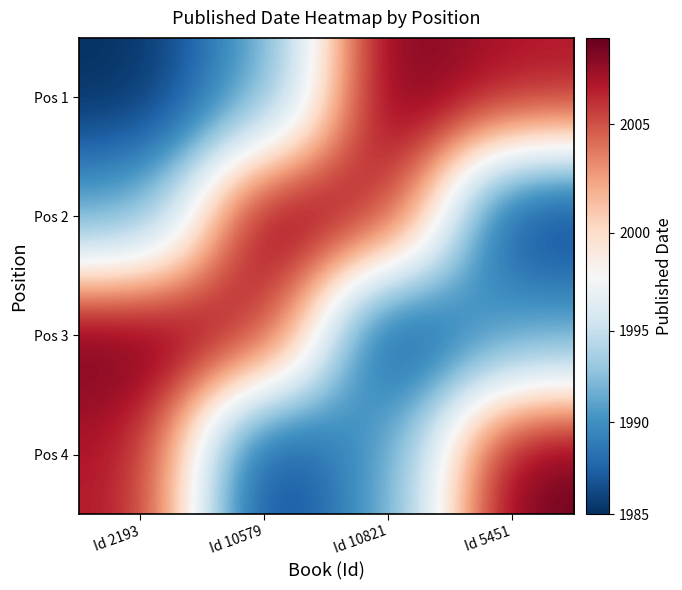

Reading left to right, extract all data points from this chart.

Pos 1: Id 2193=1985	Id 10579=1991	Id 10821=2009	Id 5451=2007
Pos 2: Id 2193=1991	Id 10579=2009	Id 10821=2007	Id 5451=1985
Pos 3: Id 2193=2009	Id 10579=2007	Id 10821=1985	Id 5451=1991
Pos 4: Id 2193=2007	Id 10579=1985	Id 10821=1991	Id 5451=2009